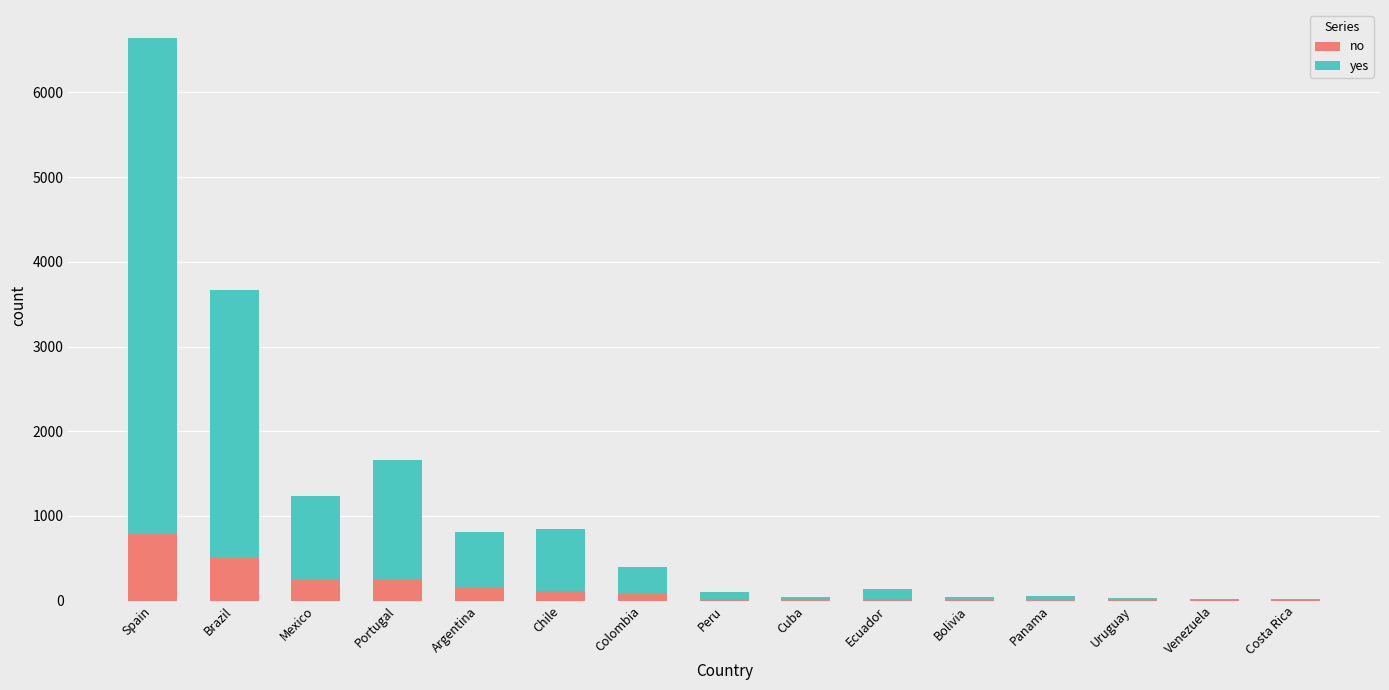

At which category is the sum across all series the highest?

Spain